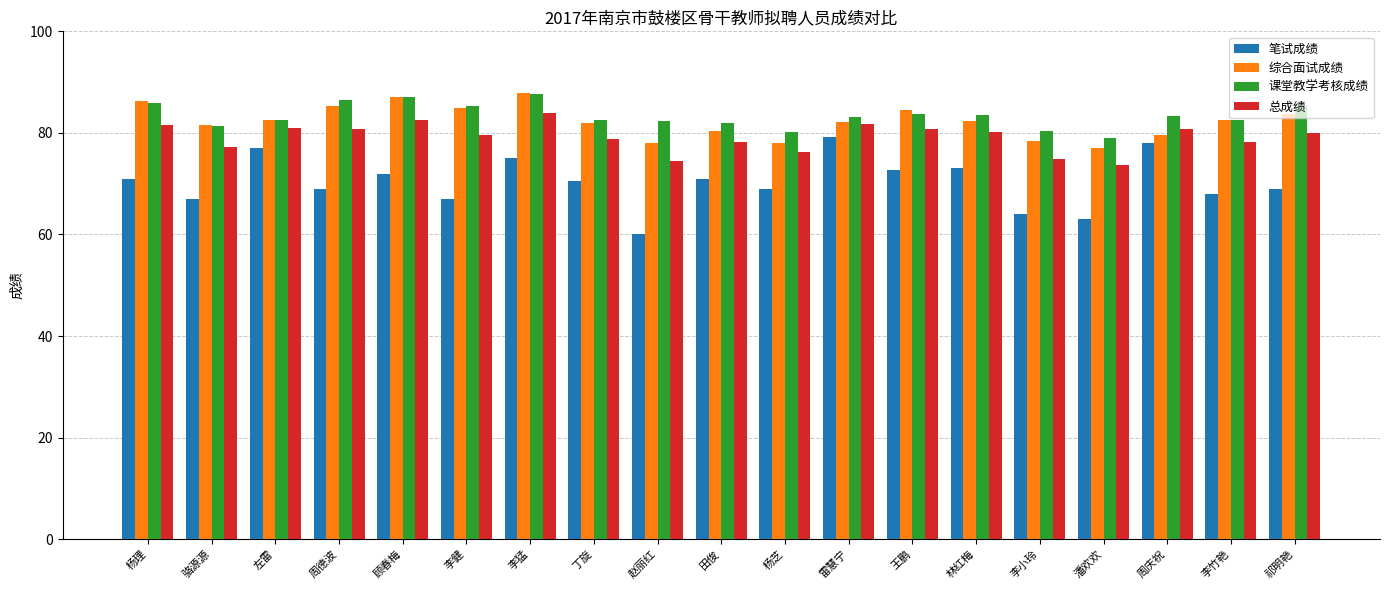

What is the highest value of the 笔试成绩 series?

79.1